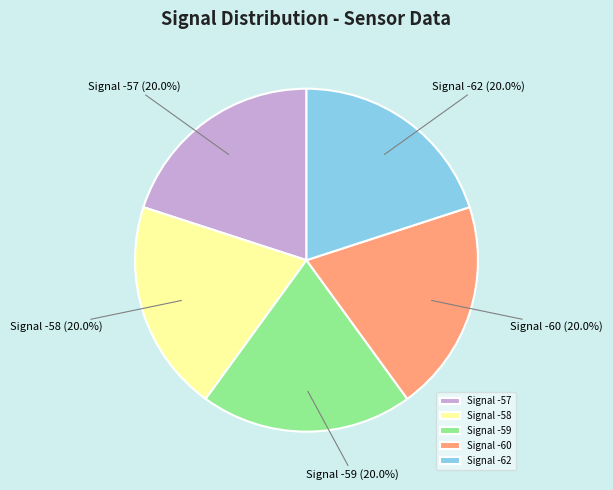

Do Signal -58 and Signal -62 together represent more than half of the pie?

No